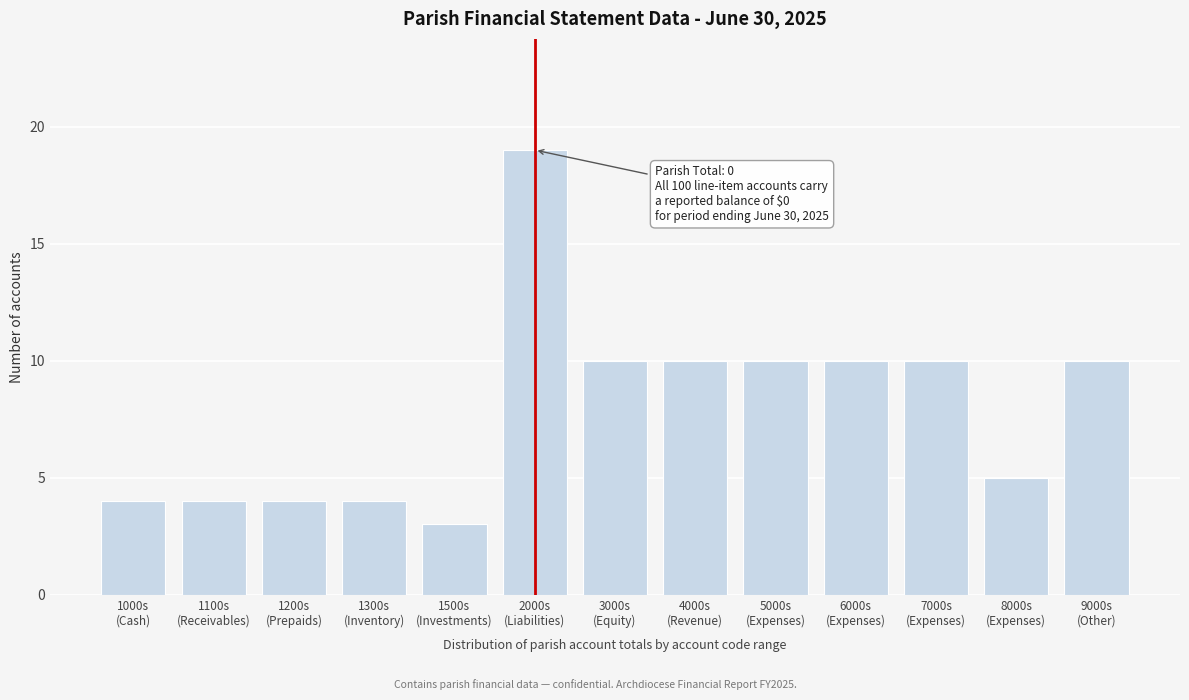

Reading left to right, transcribe all the data shown in this chart.

4	4	4	4	3	19	10	10	10	10	10	5	10